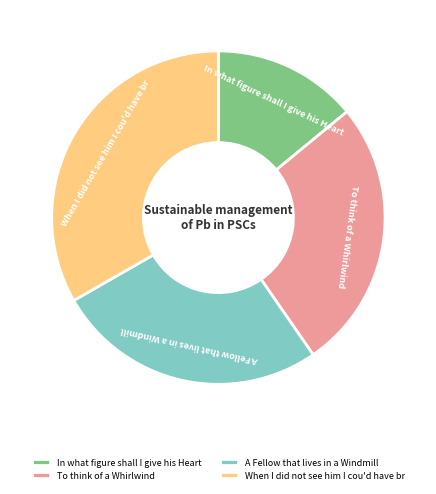

Combined, do A Fellow that lives in a Windmill and In what figure shall I give his Heart account for over 50%?

No